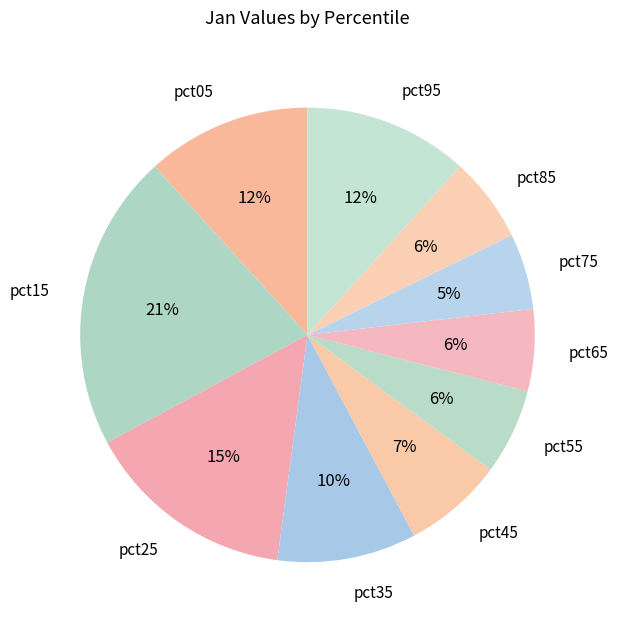

Count the number of slices in the pie.

10